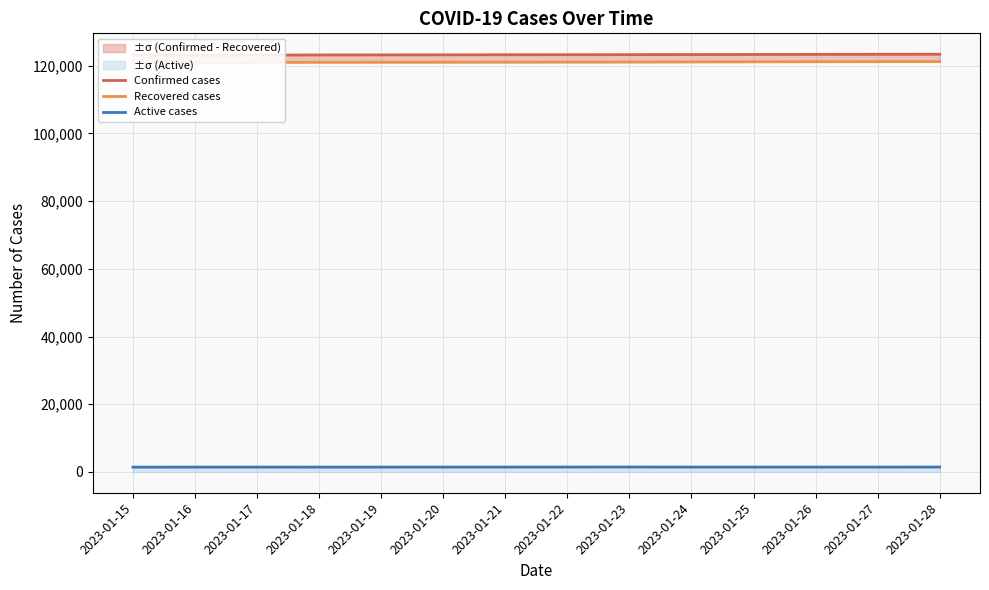

What is the total value across all series at 2023-01-25?

245945